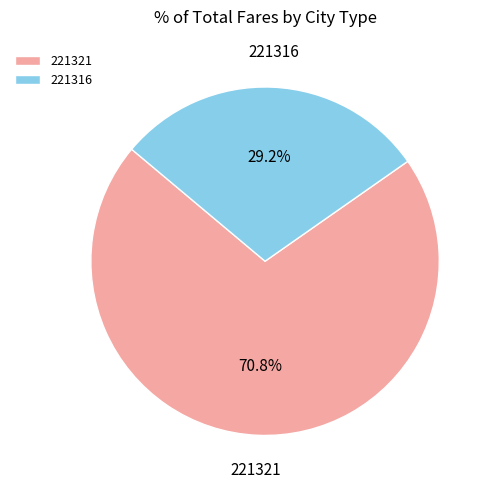

How many segments does this pie chart have?

2